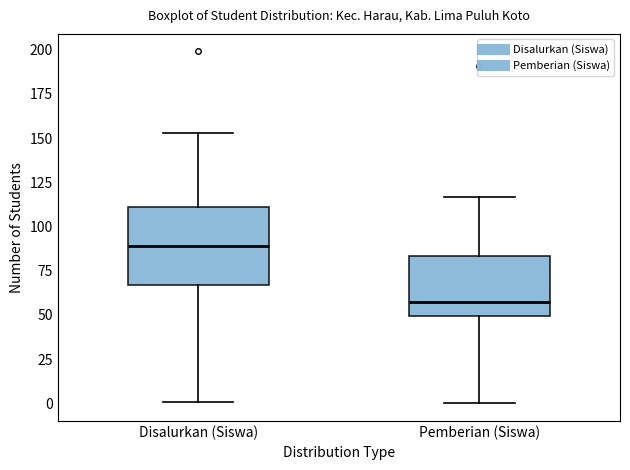

Comparing the boxes themselves (not the whiskers), which one is the tallest?

Disalurkan (Siswa)